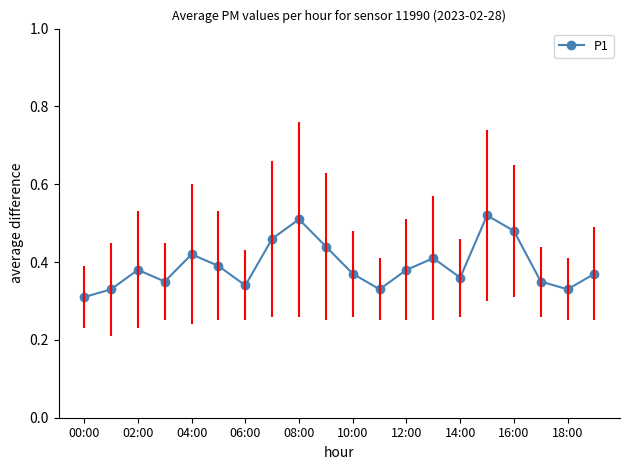

How many values are between 0 and 1?

20